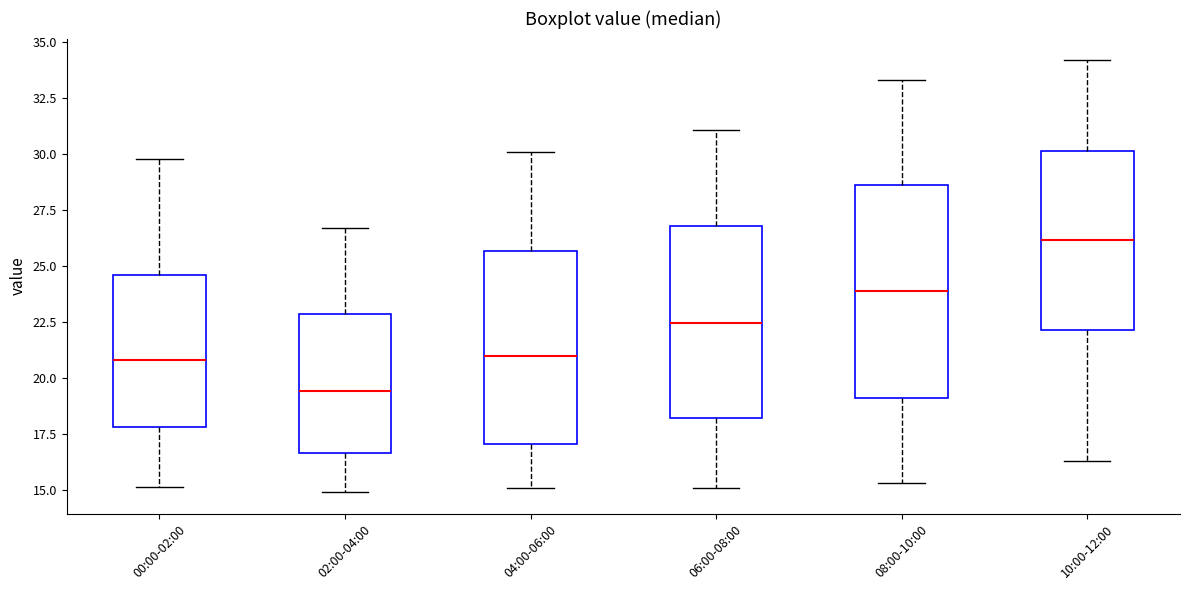

Reading left to right, transcribe this box plot: for each box, give where its median line is, the range the box spans, and where its two whiskers end, as read against the y-axis. The values are not printed on the chart, so give them approximately, as read against the axis.

00:00-02:00: median 21.0, box 18.0 to 24.5, whiskers 15.0 to 30.0
02:00-04:00: median 19.5, box 16.5 to 23.0, whiskers 15.0 to 26.5
04:00-06:00: median 21.0, box 17.0 to 25.5, whiskers 15.0 to 30.0
06:00-08:00: median 22.5, box 18.0 to 27.0, whiskers 15.0 to 31.0
08:00-10:00: median 24.0, box 19.0 to 28.5, whiskers 15.5 to 33.5
10:00-12:00: median 26.0, box 22.0 to 30.0, whiskers 16.5 to 34.0